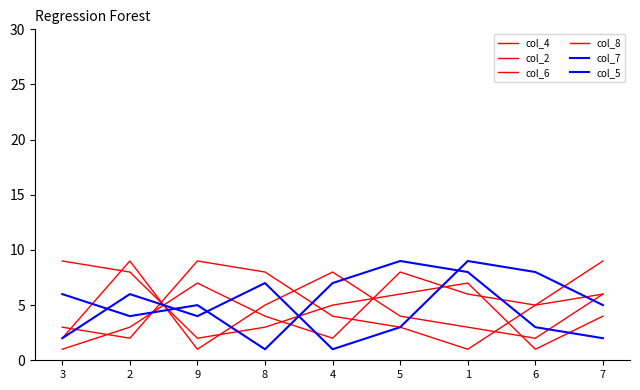

How many data points in col_6 are less than 5?

4